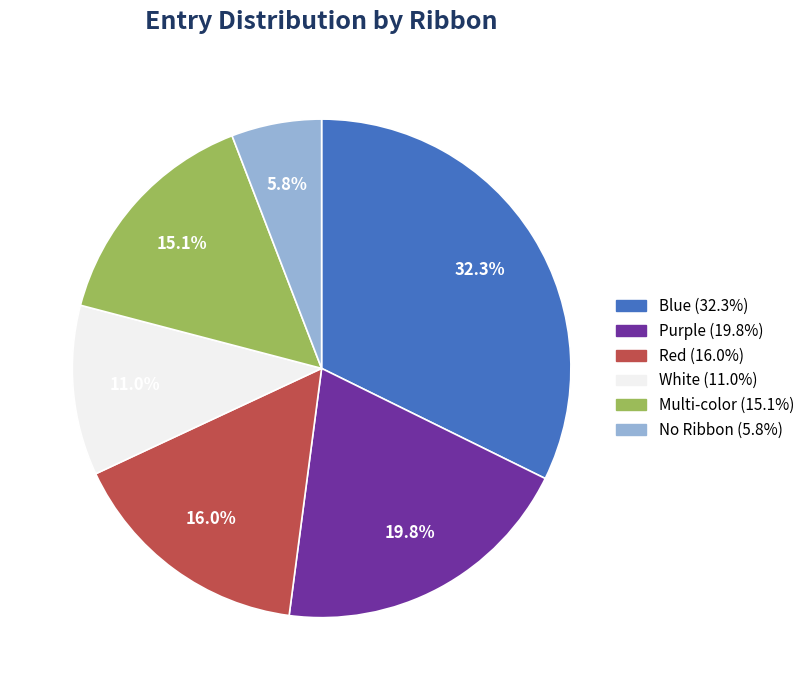

To the nearest percent, what is the combined percentage of Purple and White?

31%